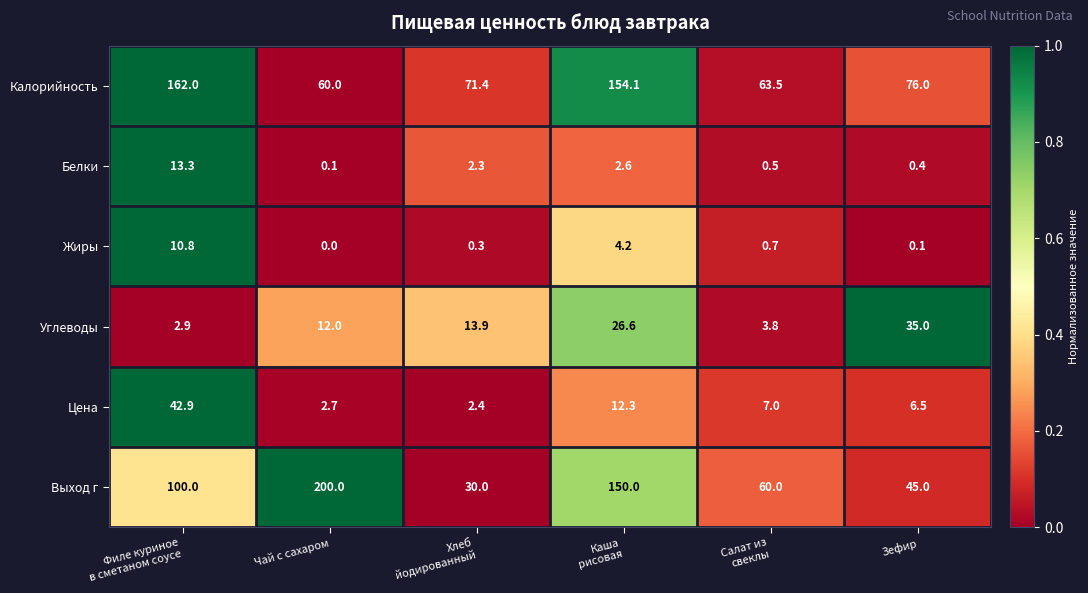

Rank the series by their maximum value, from lowest to highest.

Жиры, Белки, Углеводы, Цена, Калорийность, Выход г